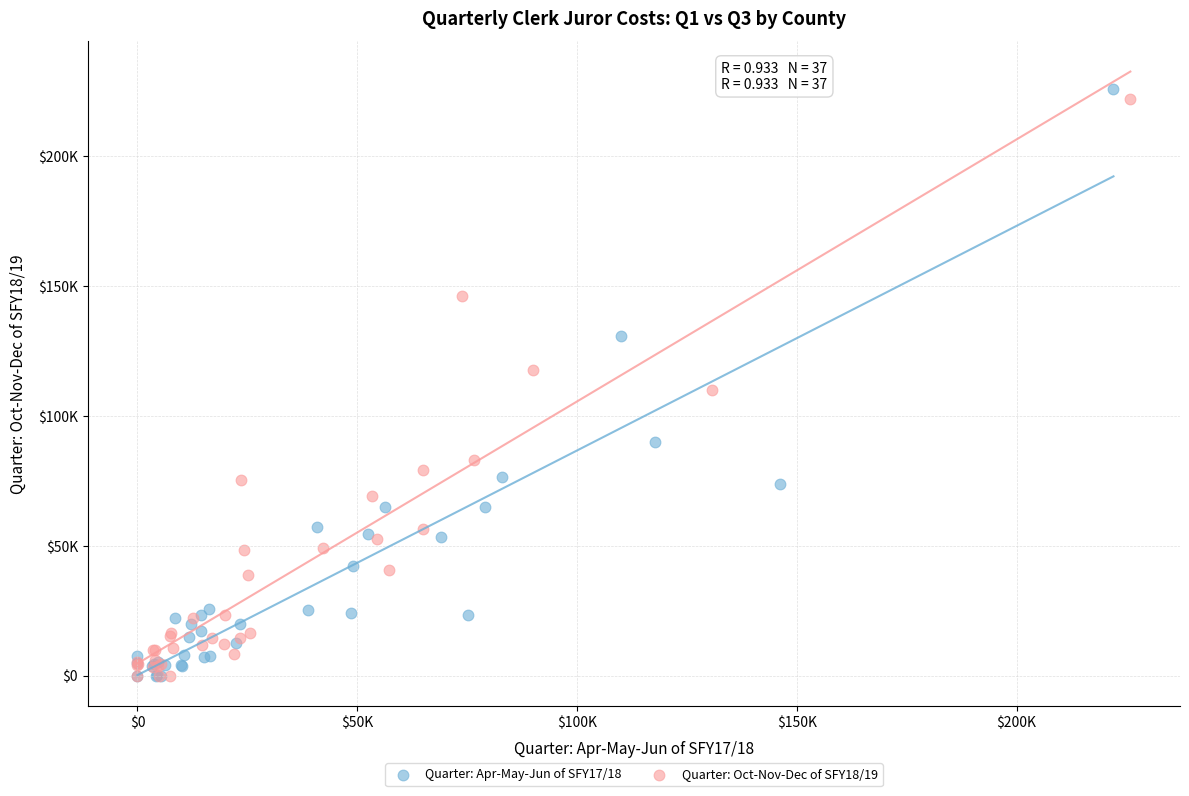

What are all the series names shown in the legend?

Quarter: Apr-May-Jun of SFY17/18, Quarter: Oct-Nov-Dec of SFY18/19